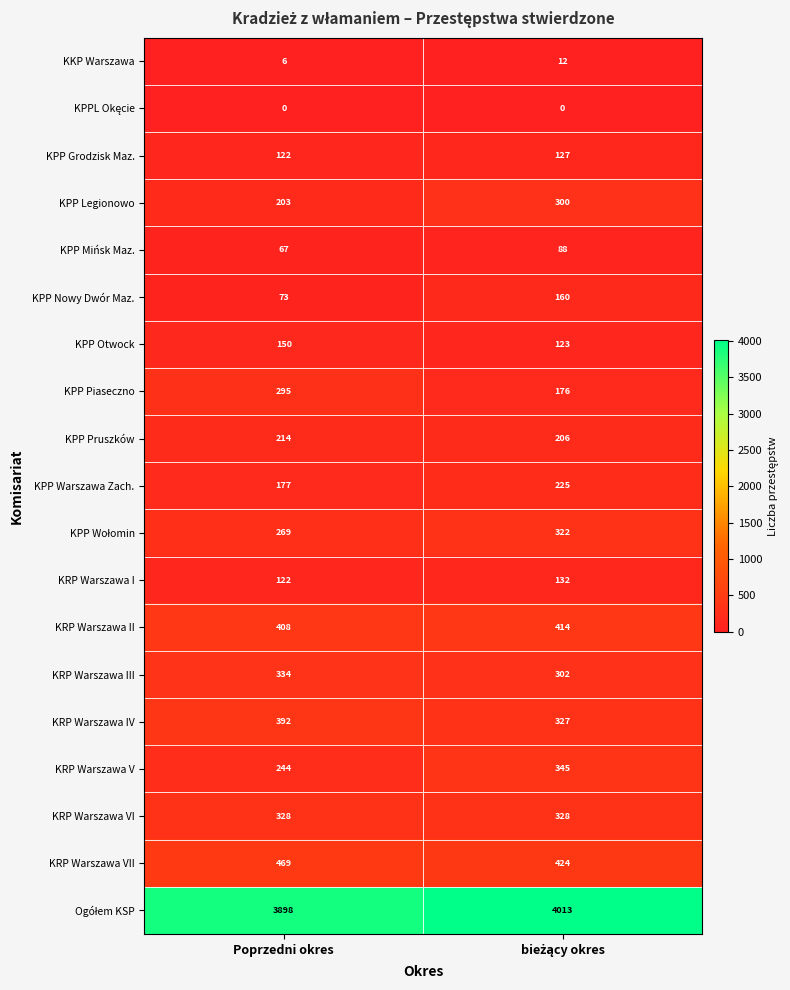

Which series has the widest spread of values?

KPP Piaseczno